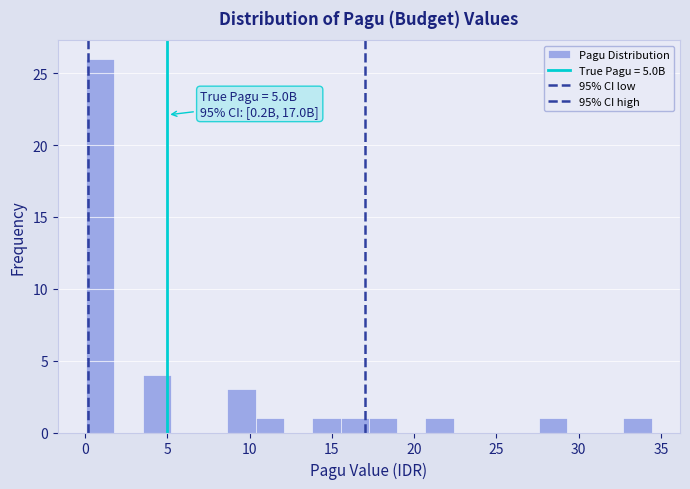

Around what value on the x-axis is the tallest bar? Give the approximate position of its centre, as read against the axis.

1.0